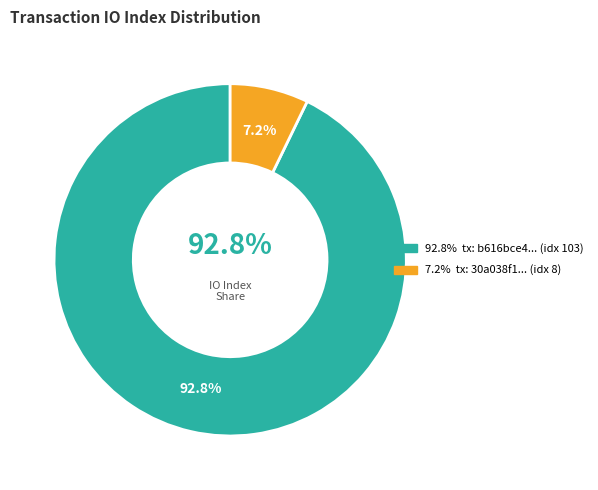

Which category has the smallest portion of the pie?

io_index_8